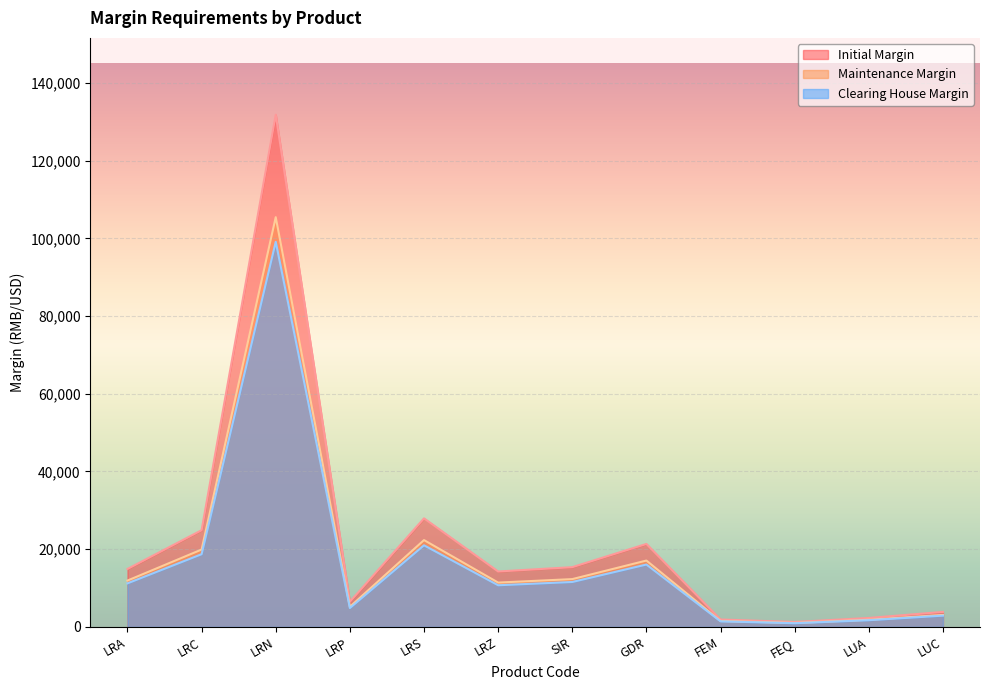

At which category does the chart reach its minimum across all series?

FEQ